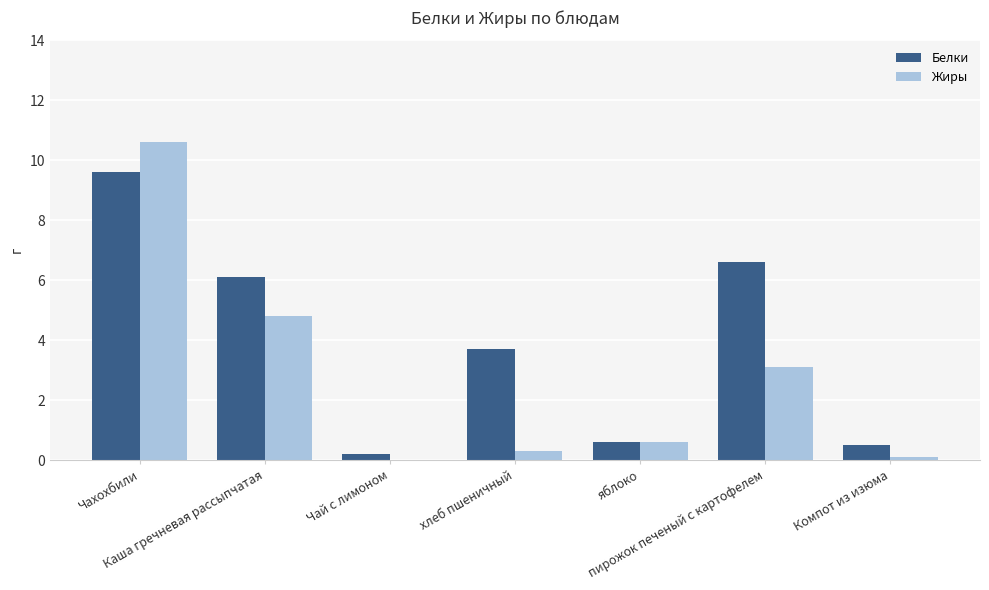

Which category has the highest value across all series?

Чахохбили